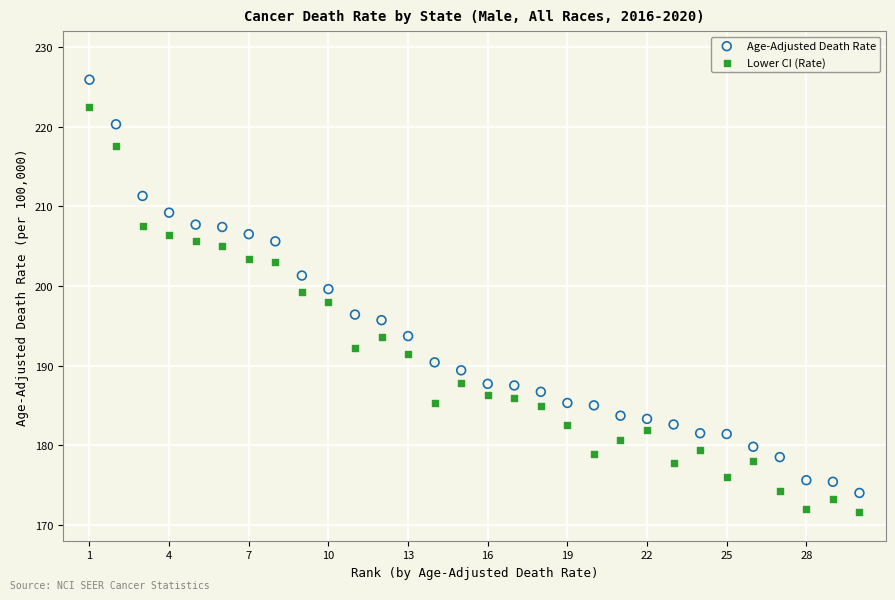

Which series contains the highest Y value?

Age-Adjusted Death Rate